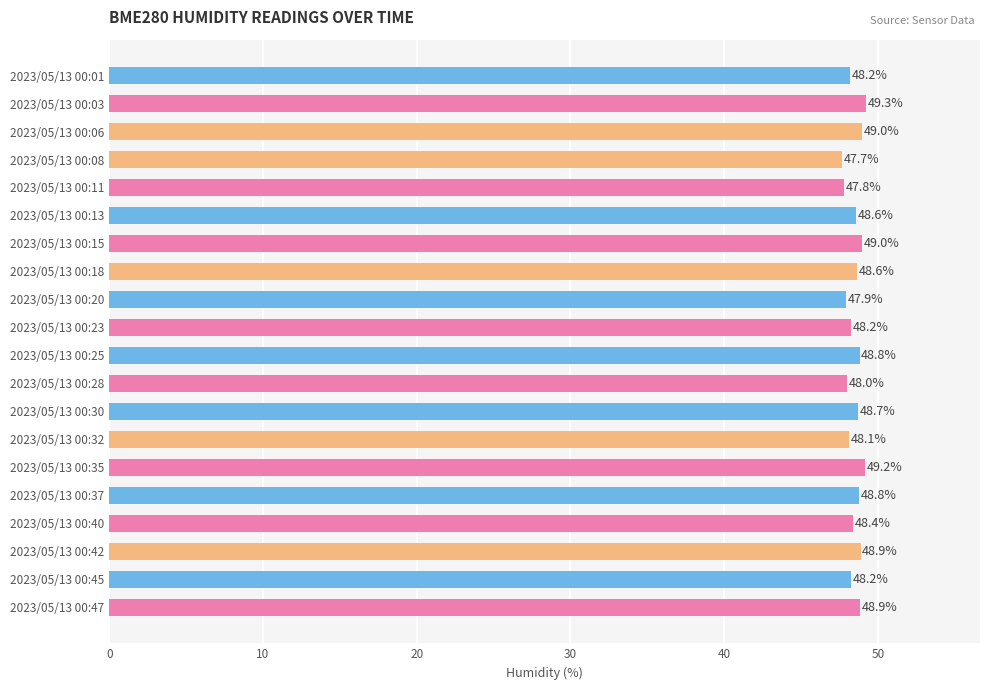

Which category has the lowest value across all series?

2023/05/13 00:08